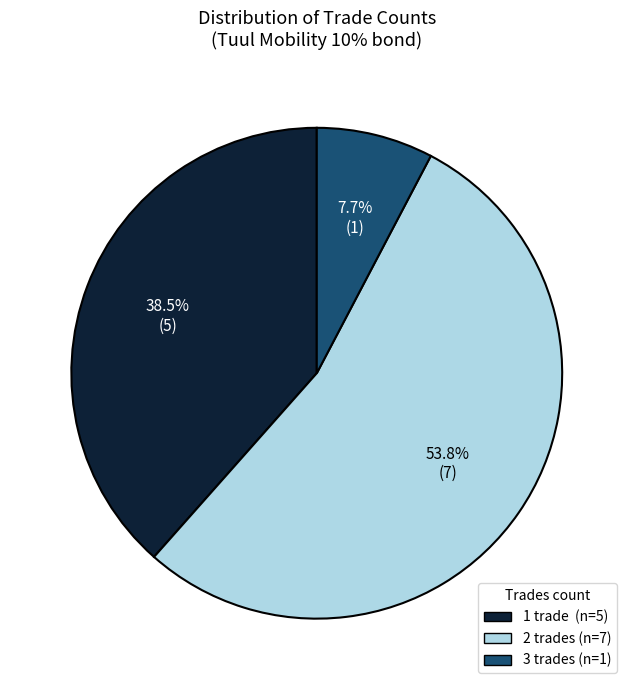

Count the number of slices in the pie.

3